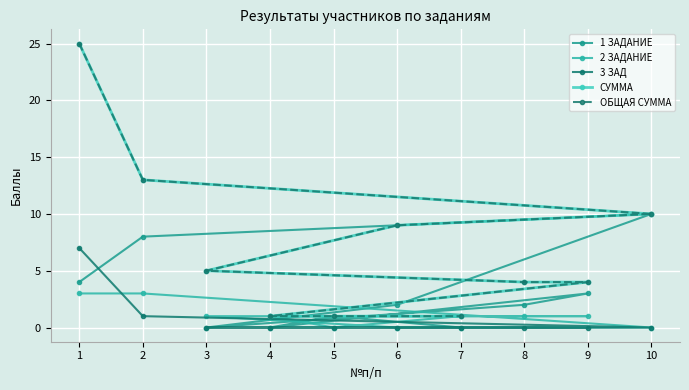

At which category does 2 ЗАДАНИЕ reach its first local valley?

5